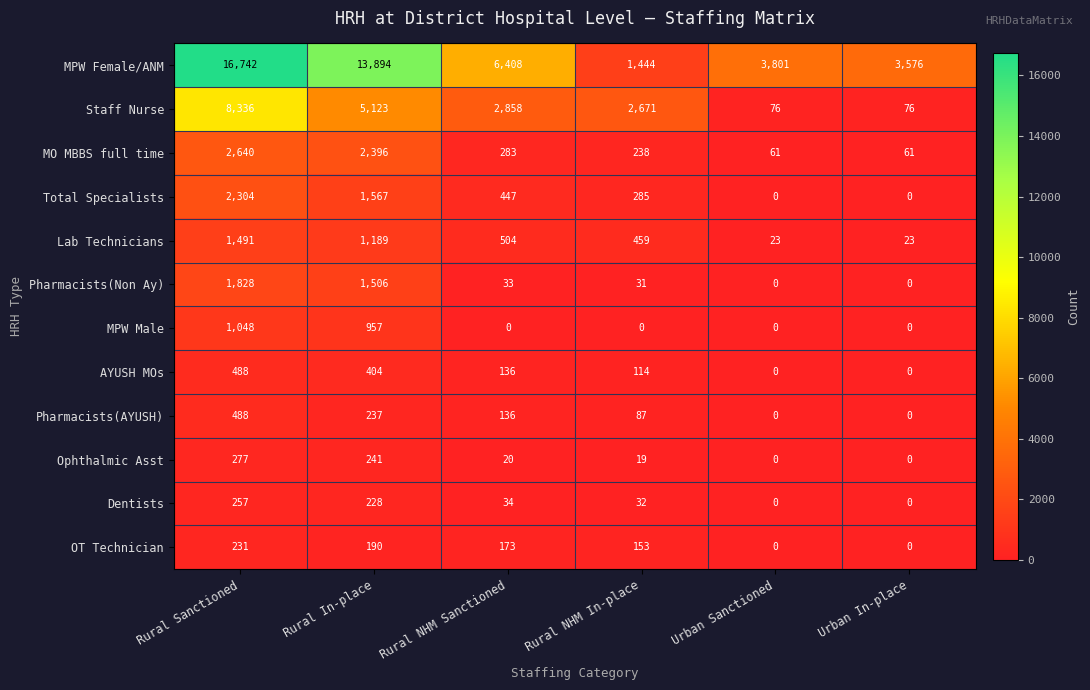

The Pharmacists(Non Ay) series shows 0 at Urban Sanctioned. True or false?

True